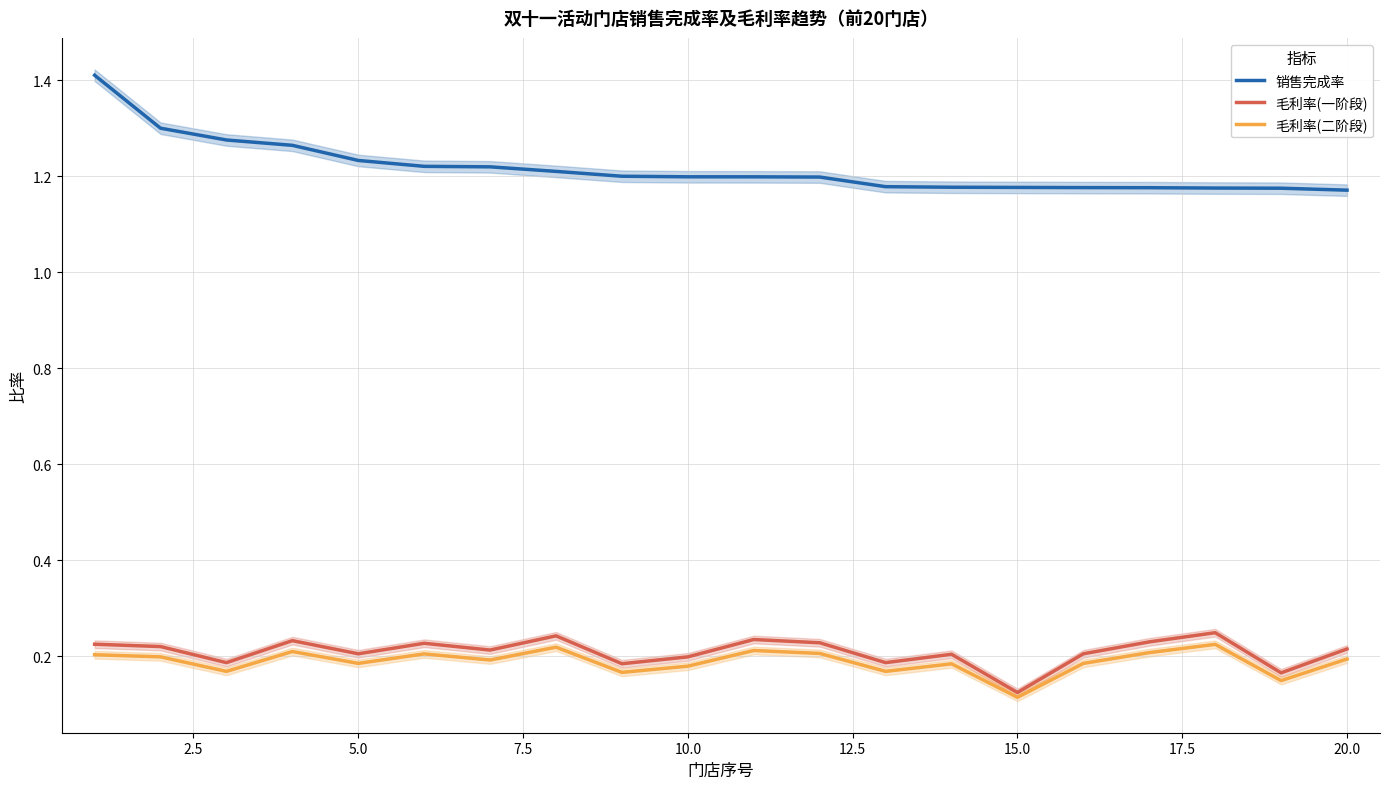

How many data points does each series have?

20